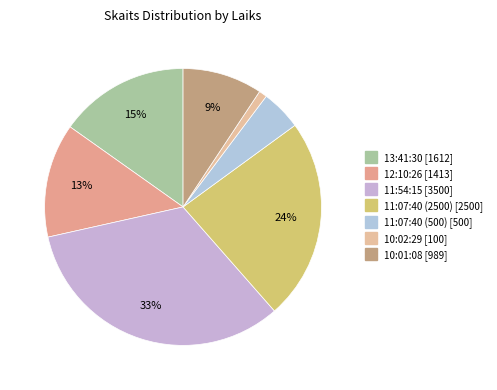

To the nearest percent, what portion does 10:02:29 represent?

1%